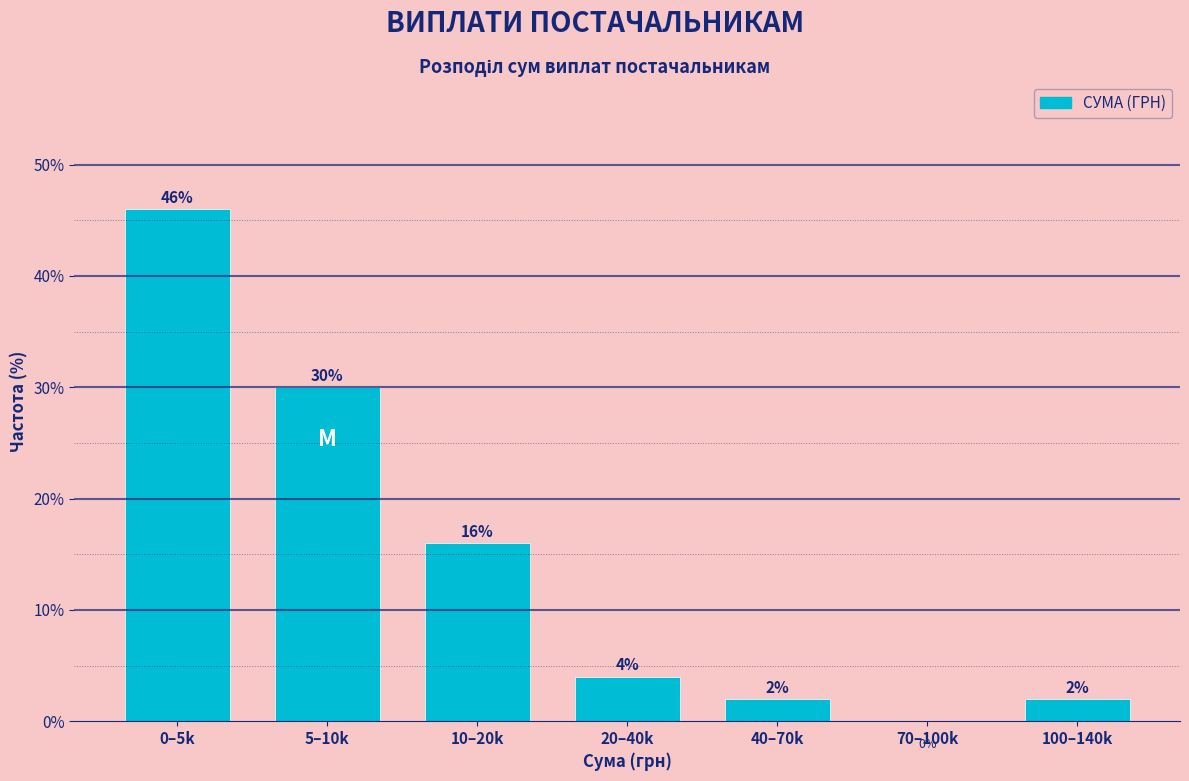

At which label does the data first exceed 4?

0–5k